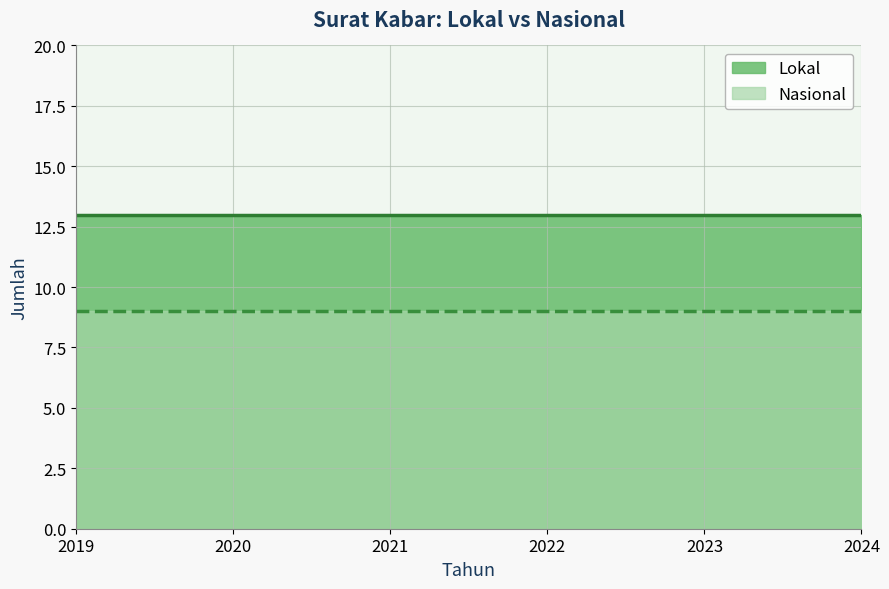

The Lokal series shows 13 at 2020. True or false?

True